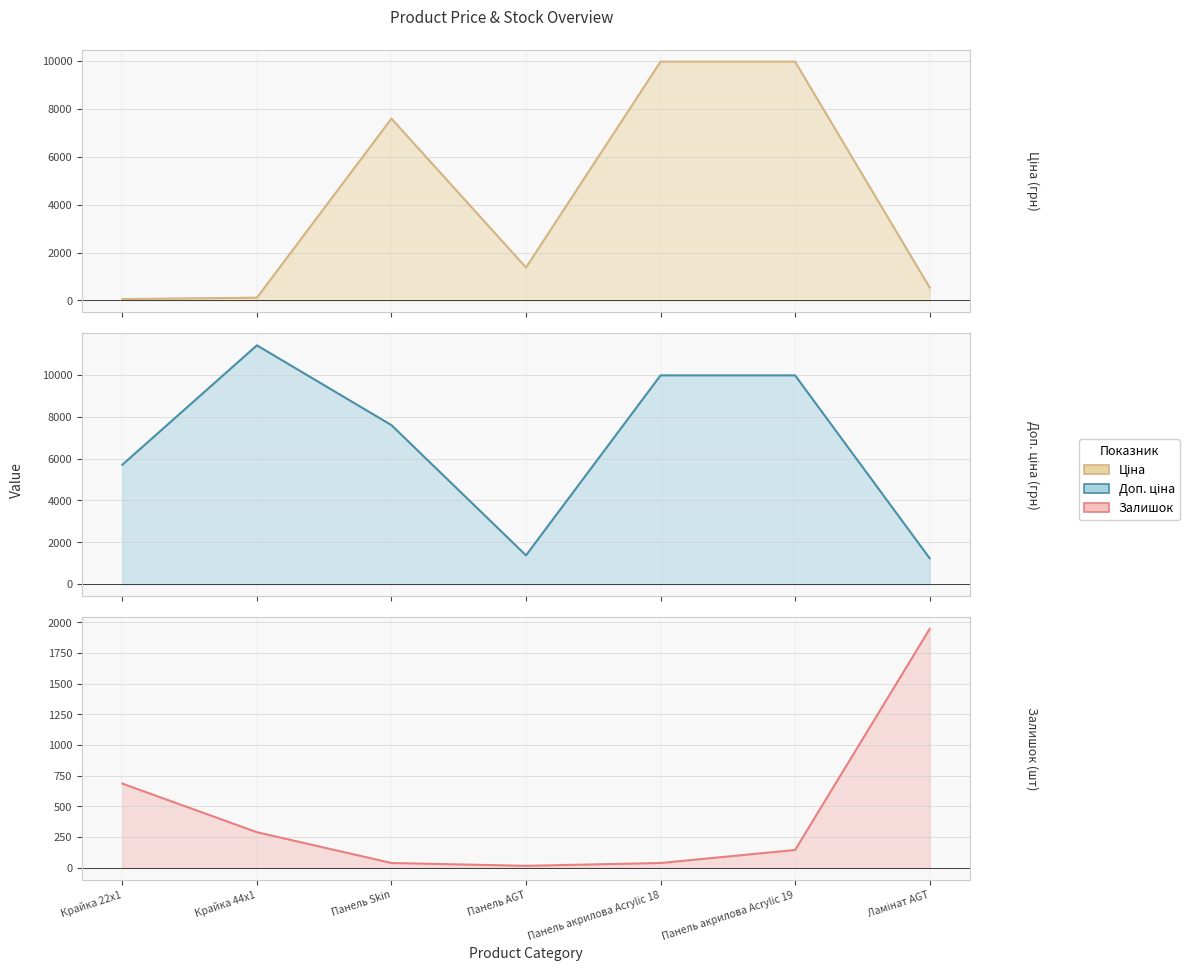

Is it true that Ціна equals 1375.4 at Панель AGT?

True